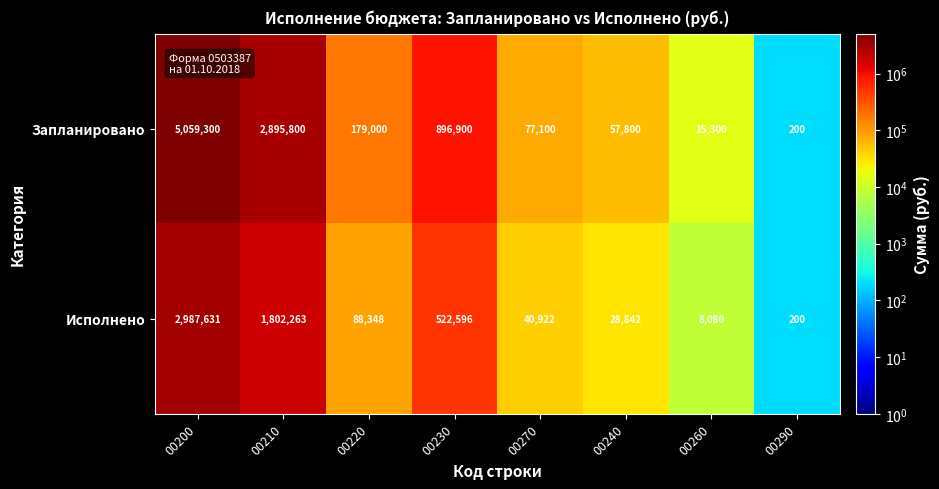

What is the difference between the second highest and second lowest values in the Запланировано series?

2880500